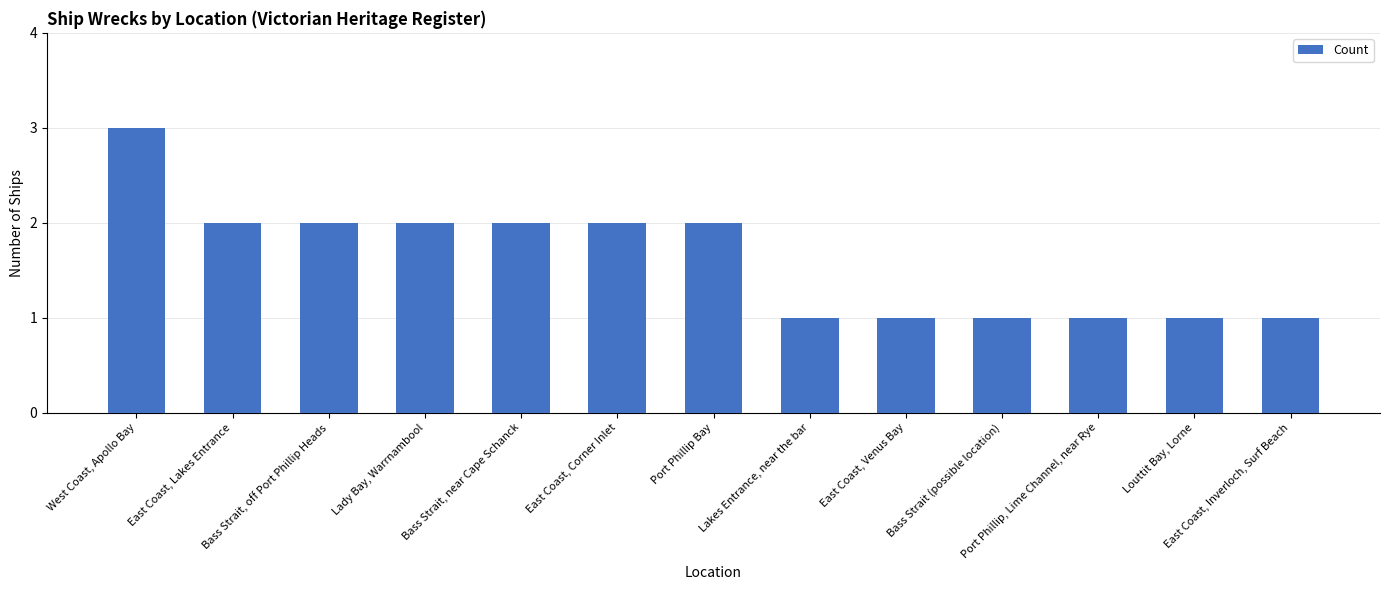

Reading right to left, extract all data points from this chart.

1	1	1	1	1	1	2	2	2	2	2	2	3